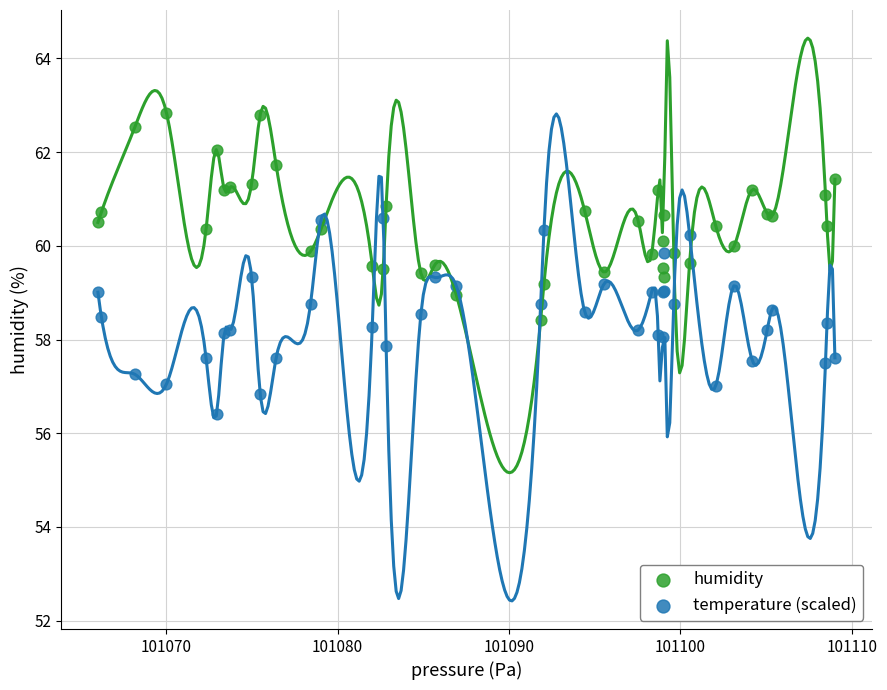

Which series reaches the minimum Y coordinate?

temperature (scaled)